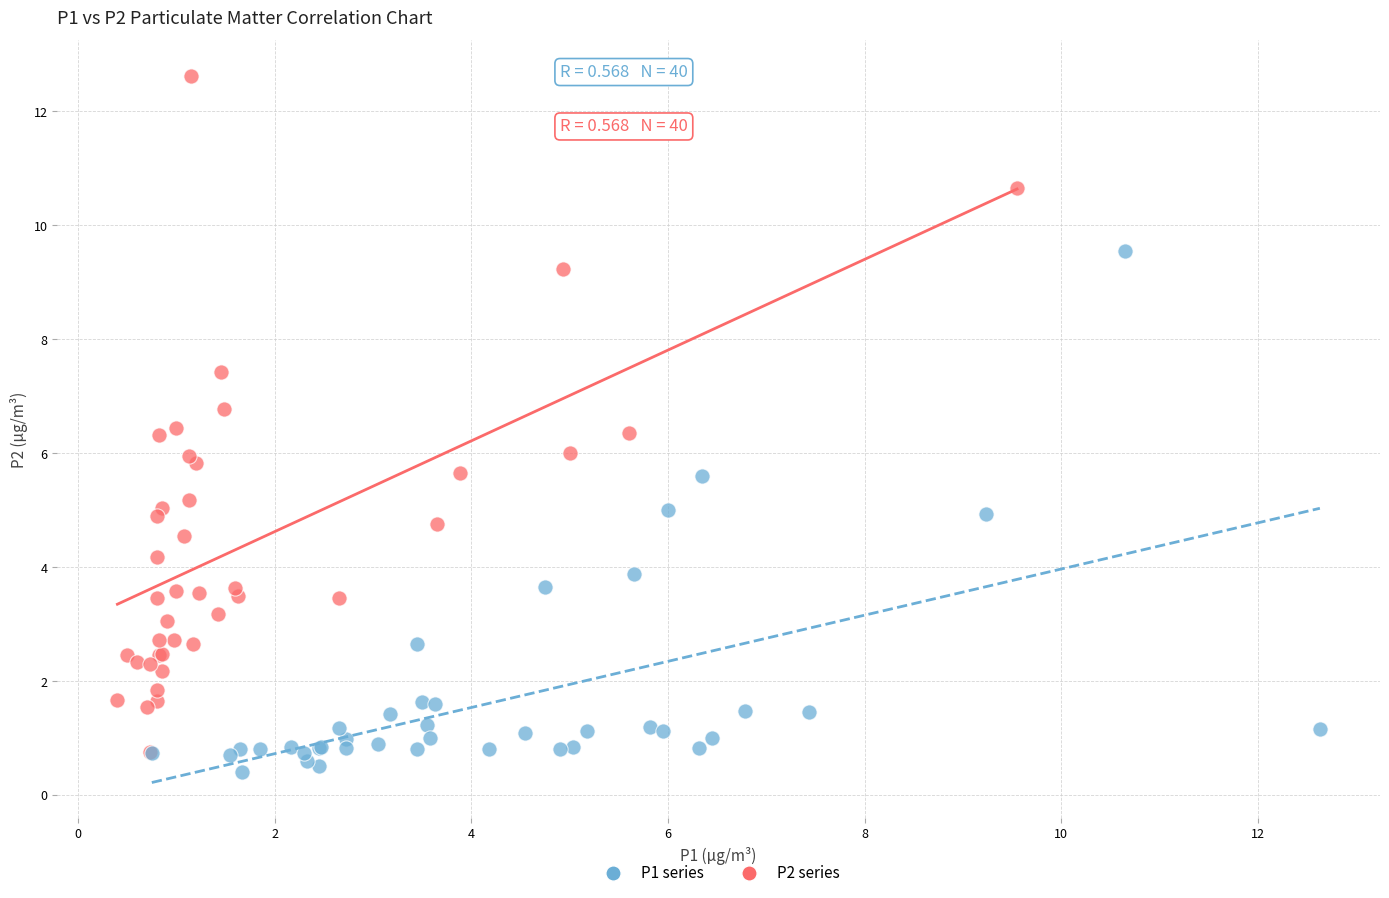

Which series contains the highest Y value?

P2 series